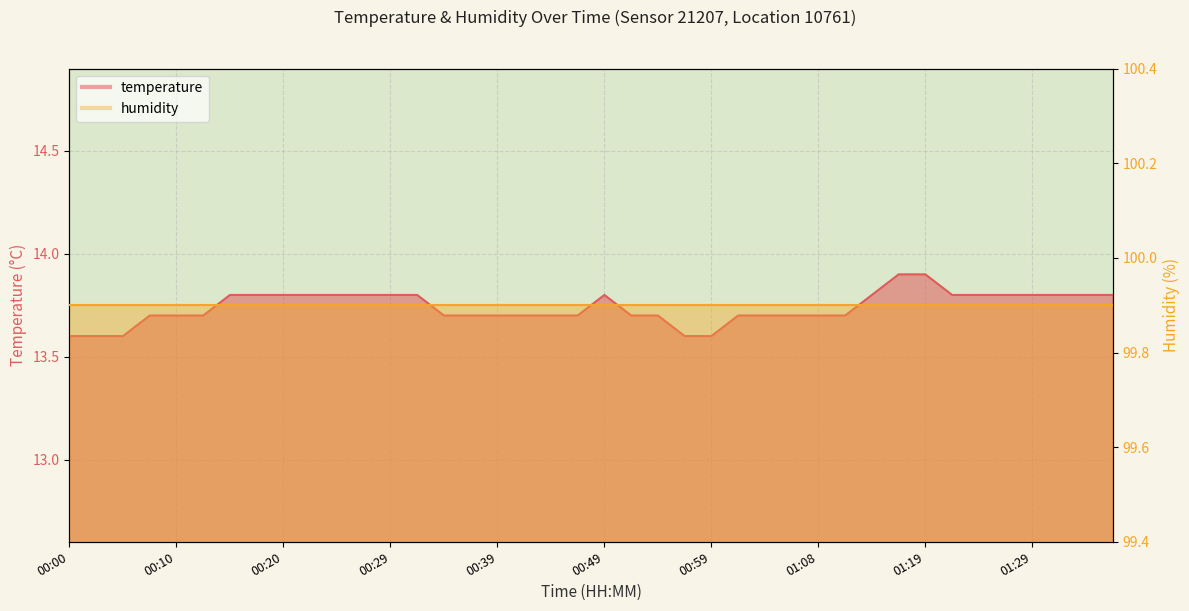

Does the chart display data point markers on the line(s)?

No